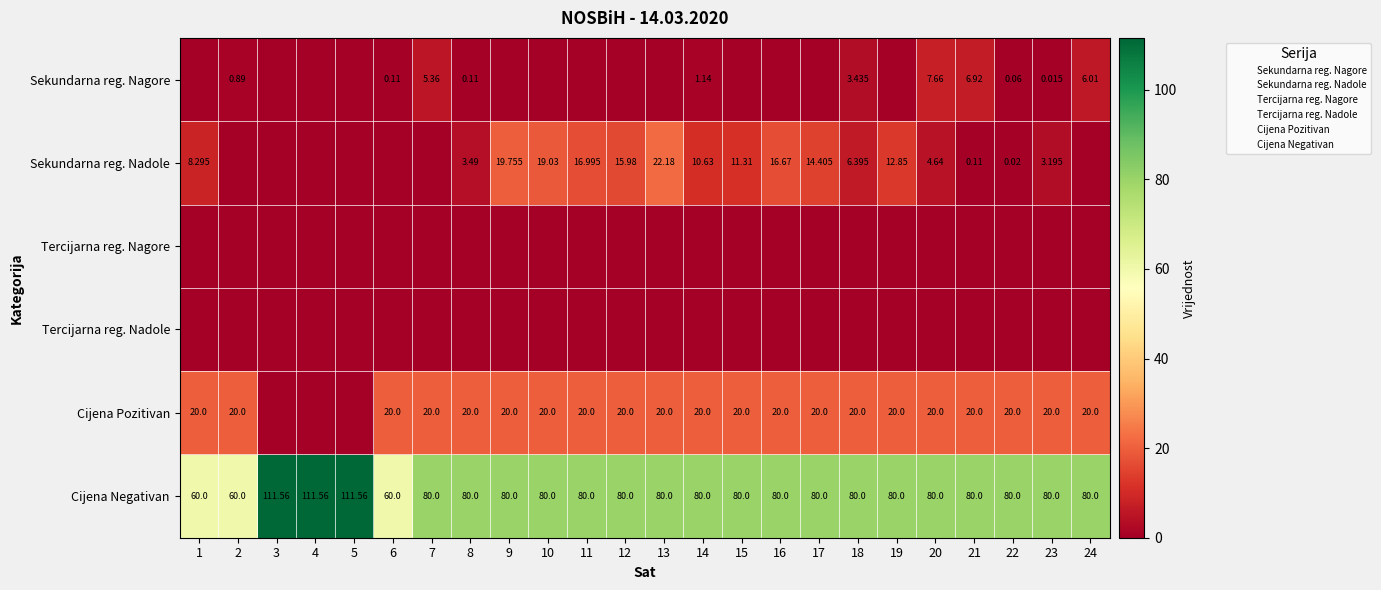

True or false: Cijena Negativan has a value of 80.0 at 10.

True